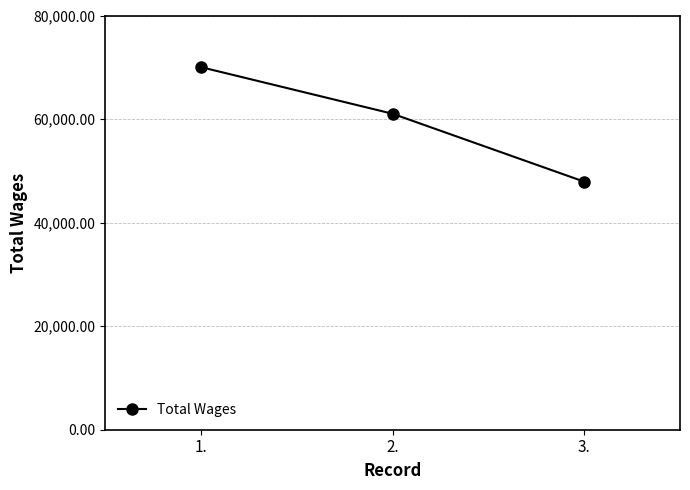

Is this an area chart (filled region under the line)?

No